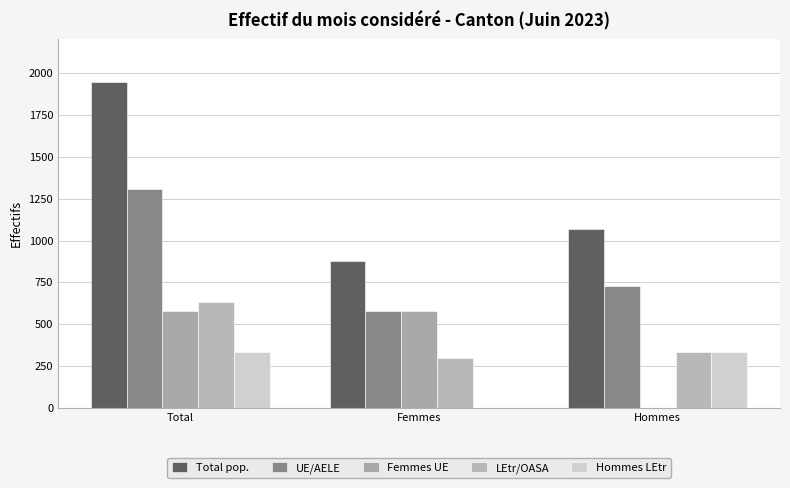

What is the label of the 1st bar from the right?

Hommes